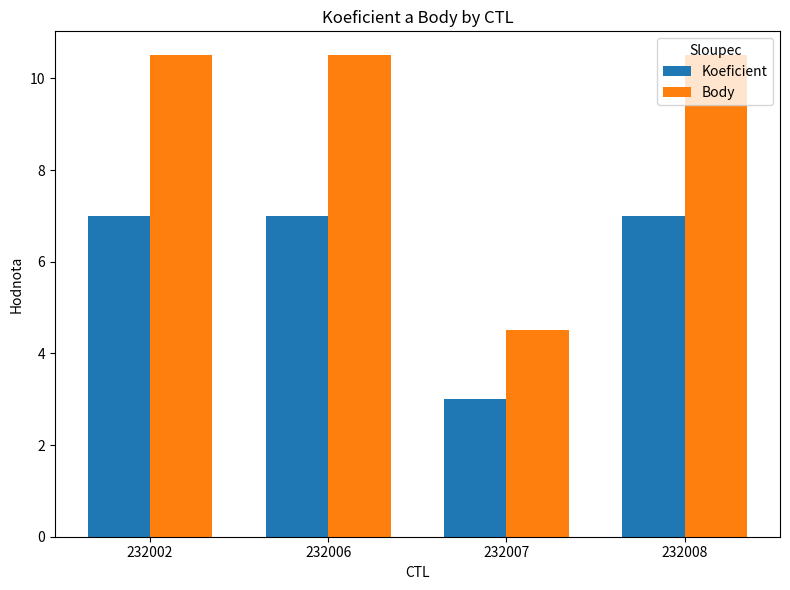

Is the value of Koeficient at 232007 greater than the value of Body at 232007?

No